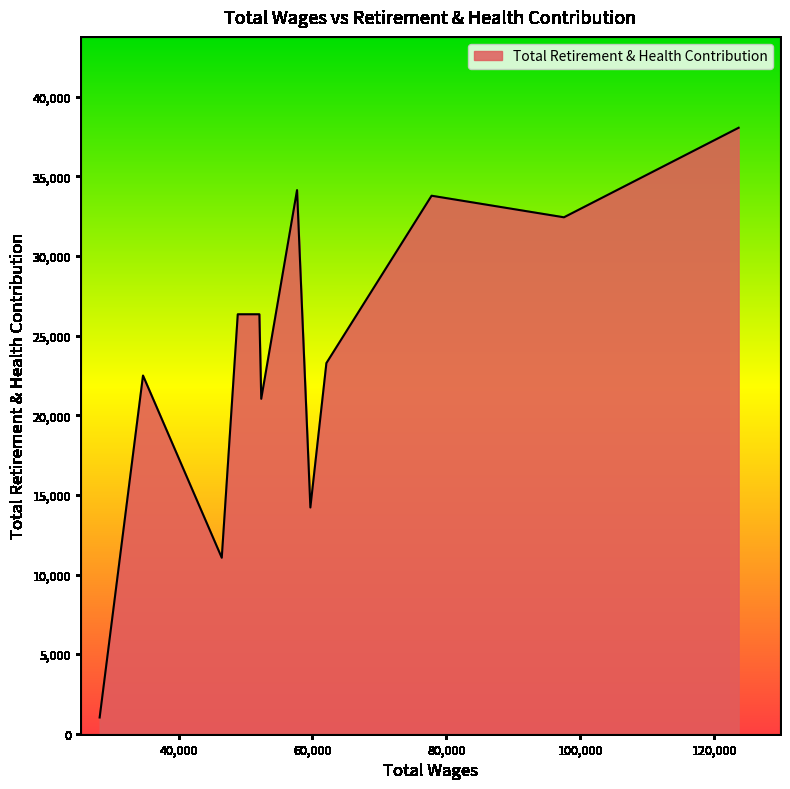

What is the maximum value shown in the chart?

38060